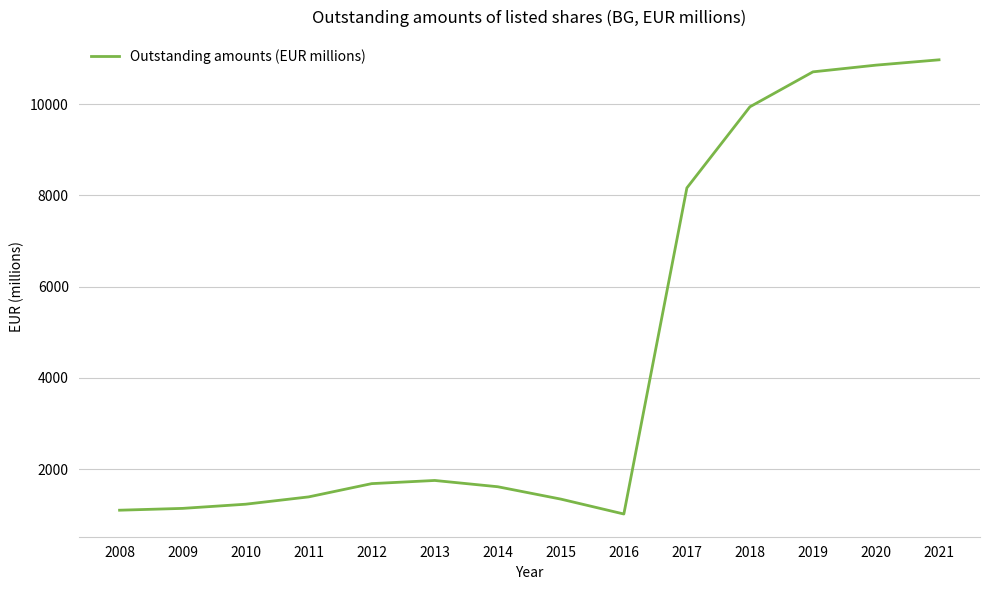

What is the change in value from 2010 to 2017?

+6936.4